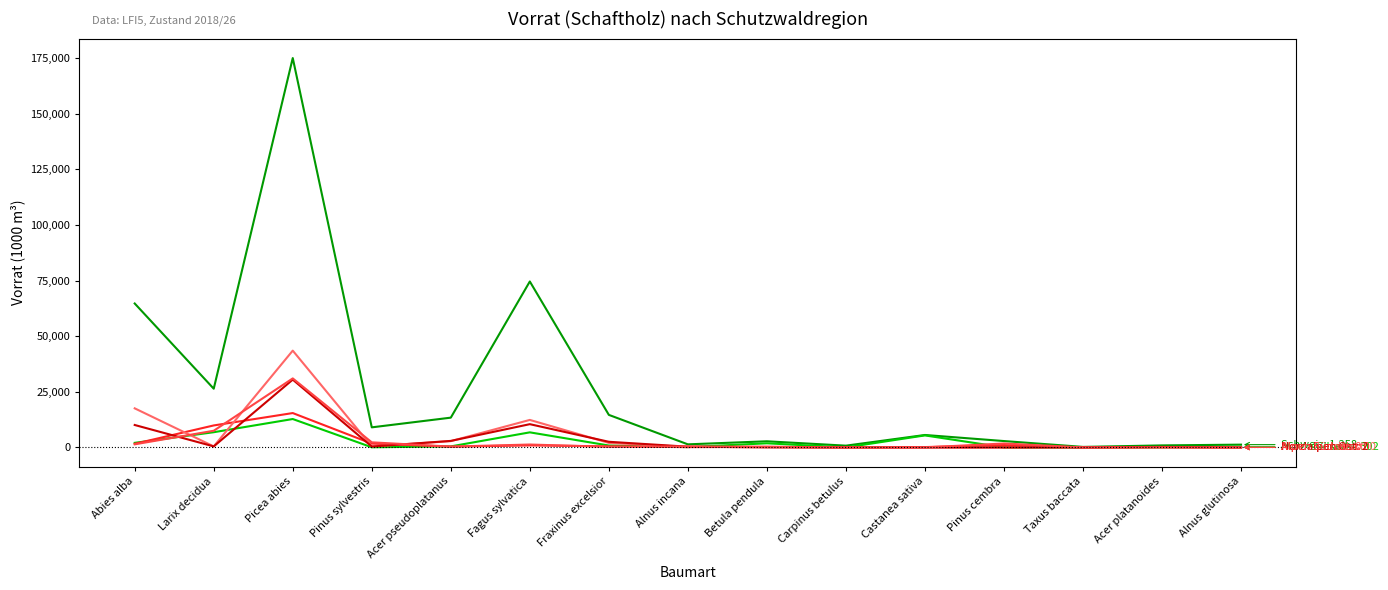

Does the chart display data point markers on the line(s)?

No